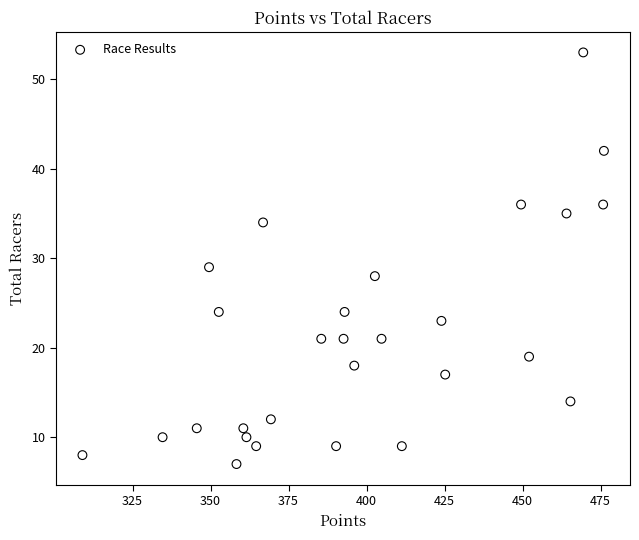

What Y value in the scatter plot is closest to 30?

29